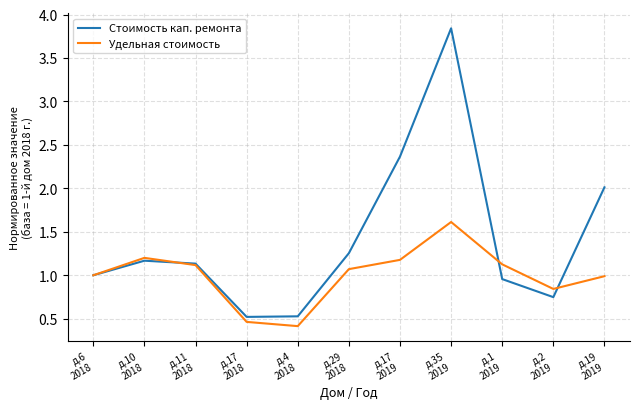

Which category has the lowest value in the Удельная стоимость series?

д.4
2018